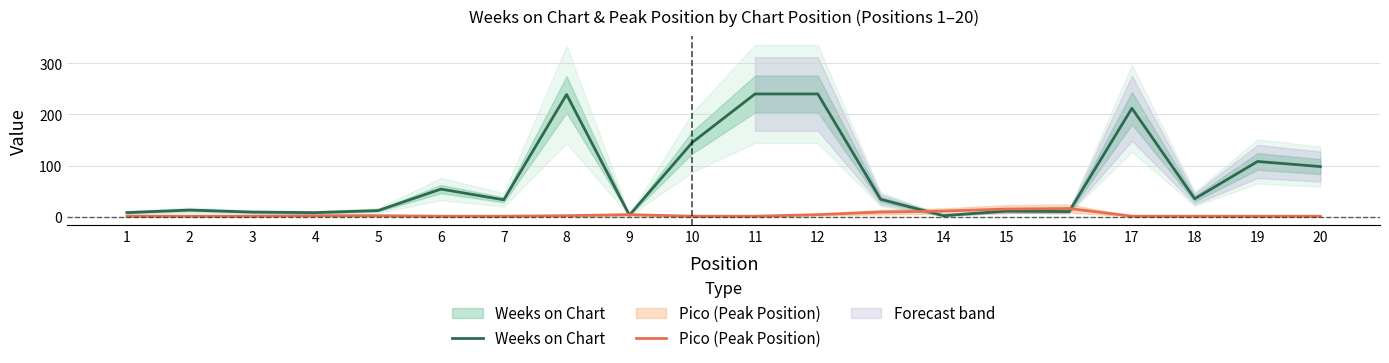

How many lines are shown in the chart?

2